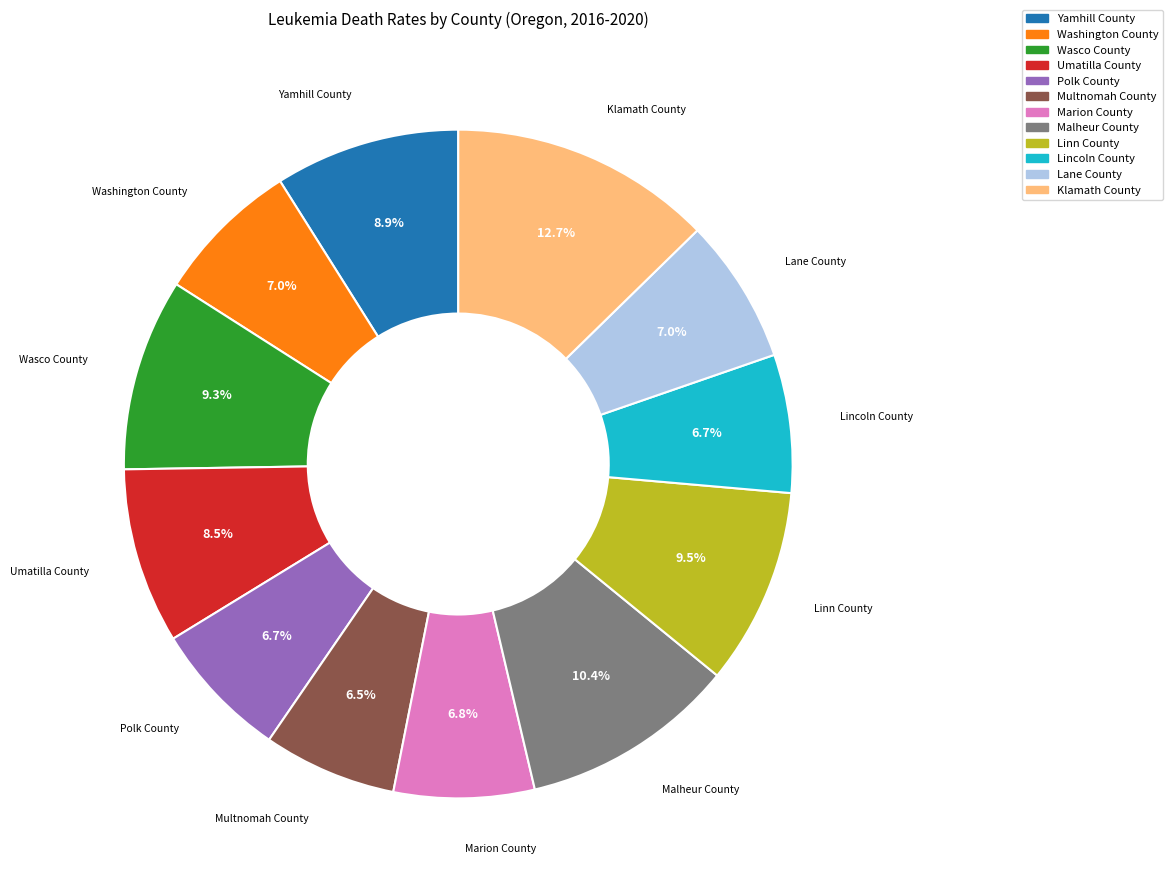

True or false: Lincoln County accounts for 1% of the total.

False